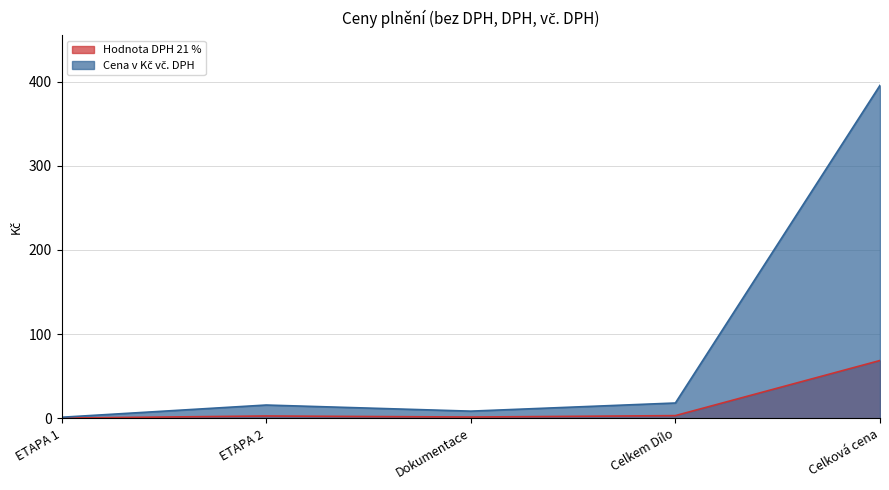

What is the difference between the highest and lowest values at Celková cena?

327.0